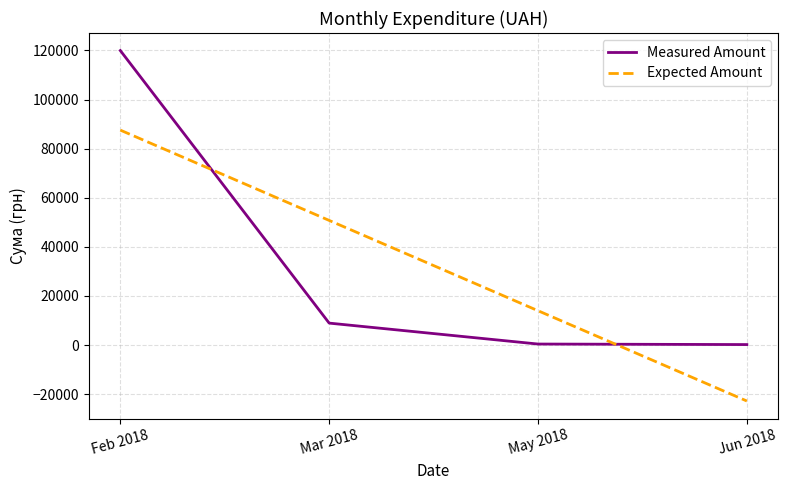

At how many categories does at least one series exceed 41447?

2